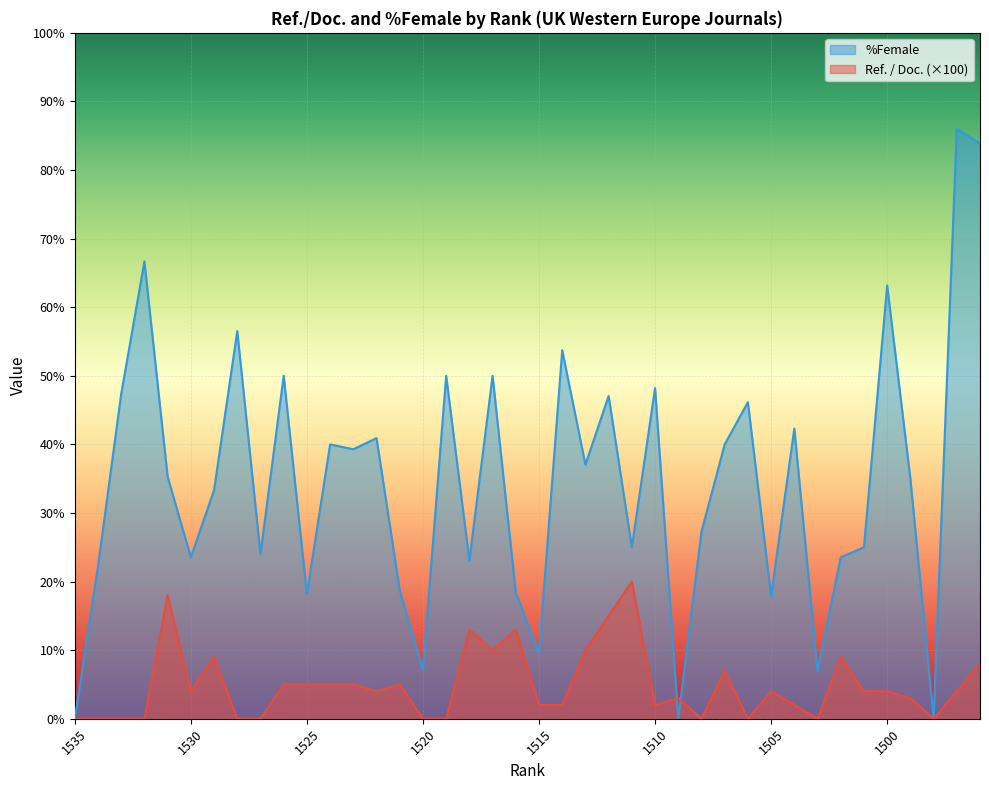

How many values in the %Female series exceed 35?

20